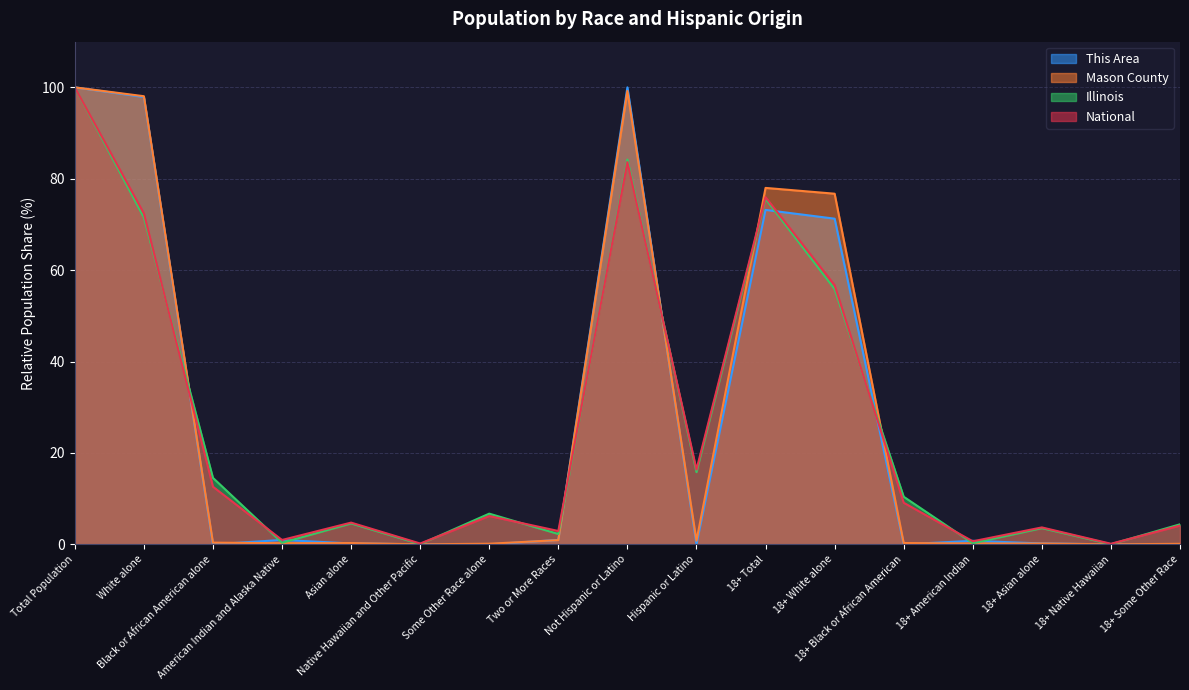

Where is This Area nearest to the value 50?

18+ White alone